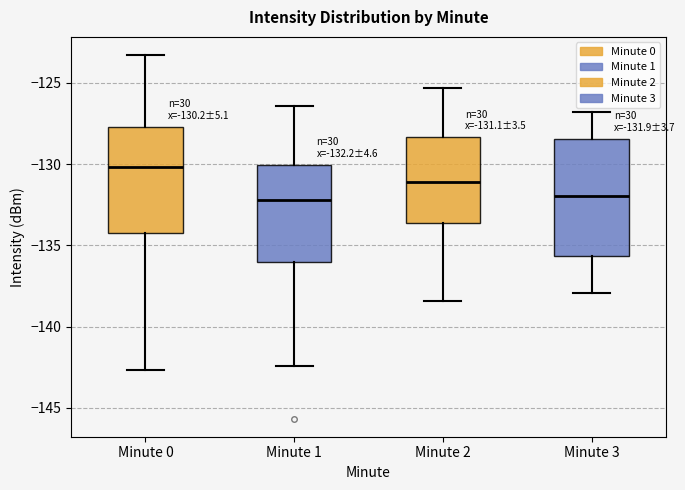

Which box has the highest median line?

Minute 0